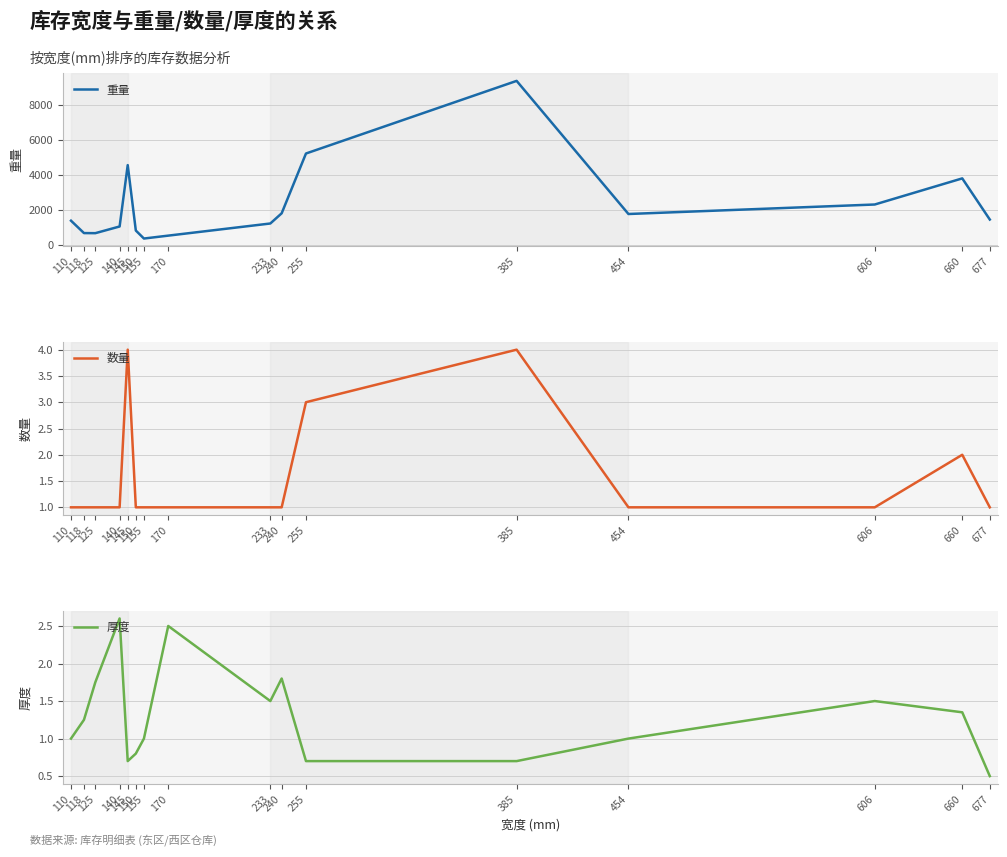

True or false: 数量 and 厚度 cross at least once.

True